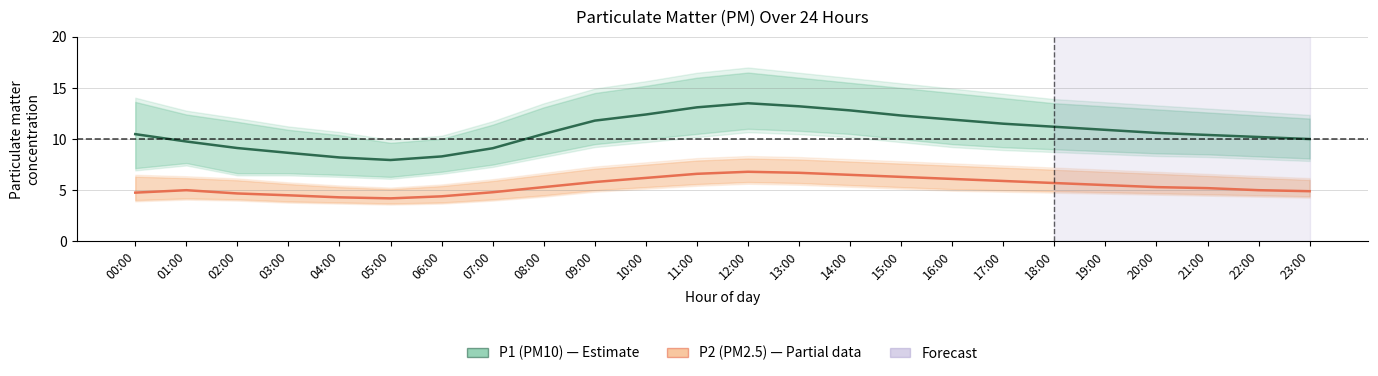

Is the value of P1 (PM10) at 19:00 greater than the value of P2 (PM2.5) at 21:00?

Yes